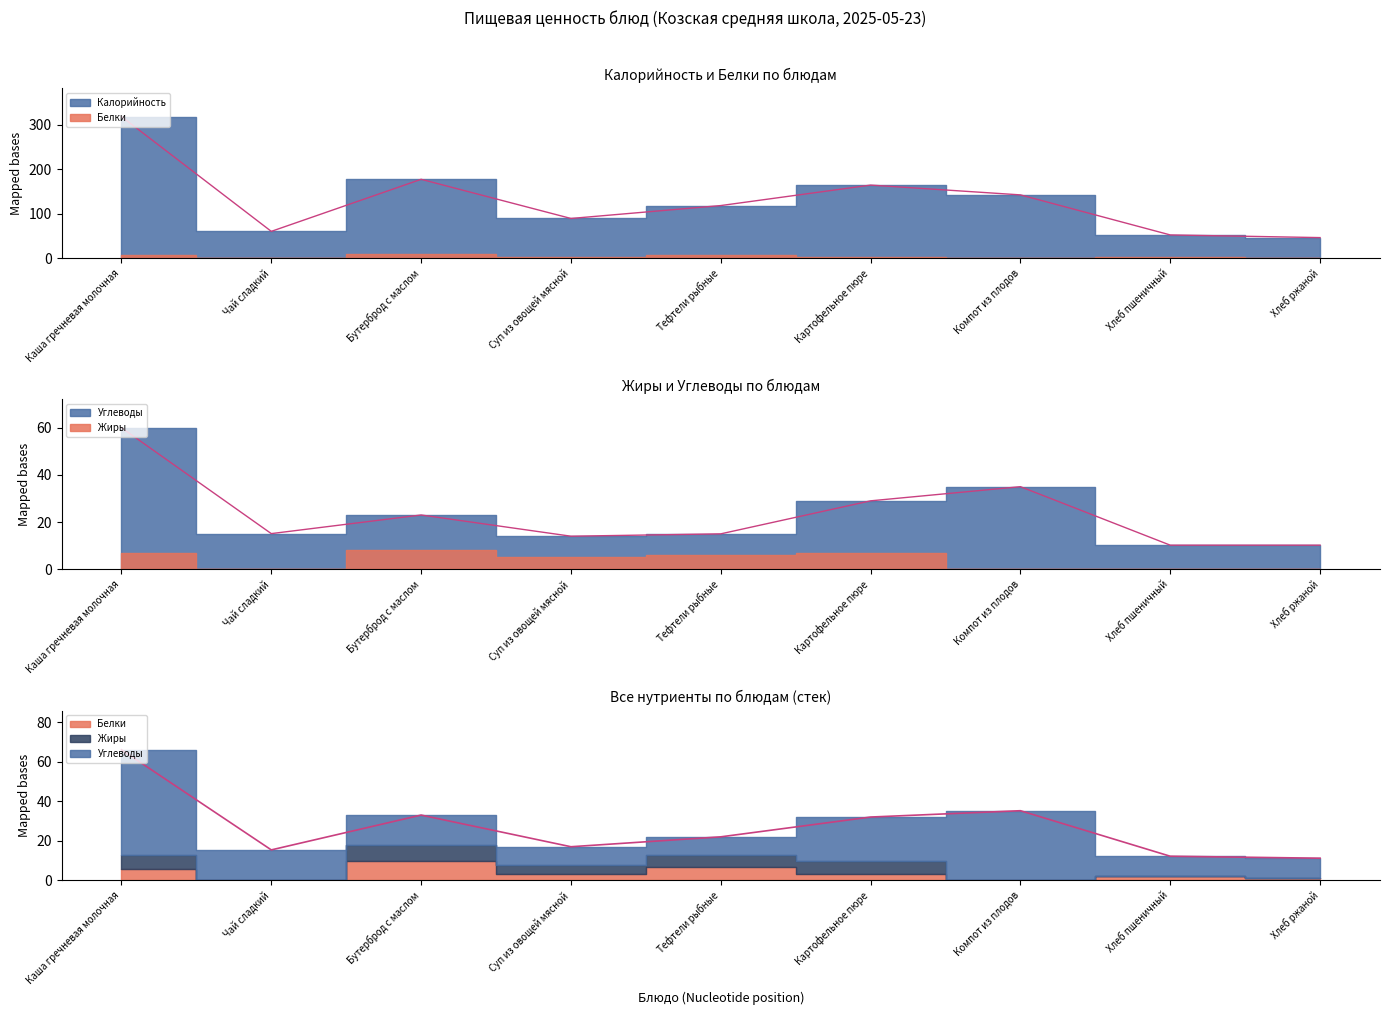

Reading left to right, what are all the values shown in this chart?

Калорийность: 318.0	60.0	177.0	89.0	118.0	164.0	142.0	52.0	46.0
Белки: 6.0	0.3	10.0	3.0	7.0	3.0	0.2	2.0	1.0
Жиры: 7.0	0.1	8.0	5.0	6.0	7.0	0.0	0.2	0.2
Углеводы: 53.0	15.0	15.0	9.0	9.0	22.0	35.0	10.0	10.0